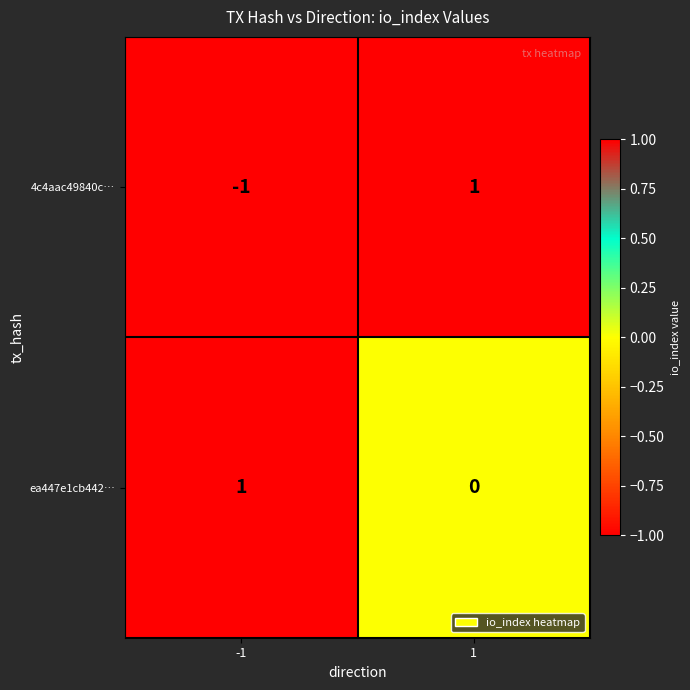

Which series changed the most between -1 and 1?

4c4aac49840c…